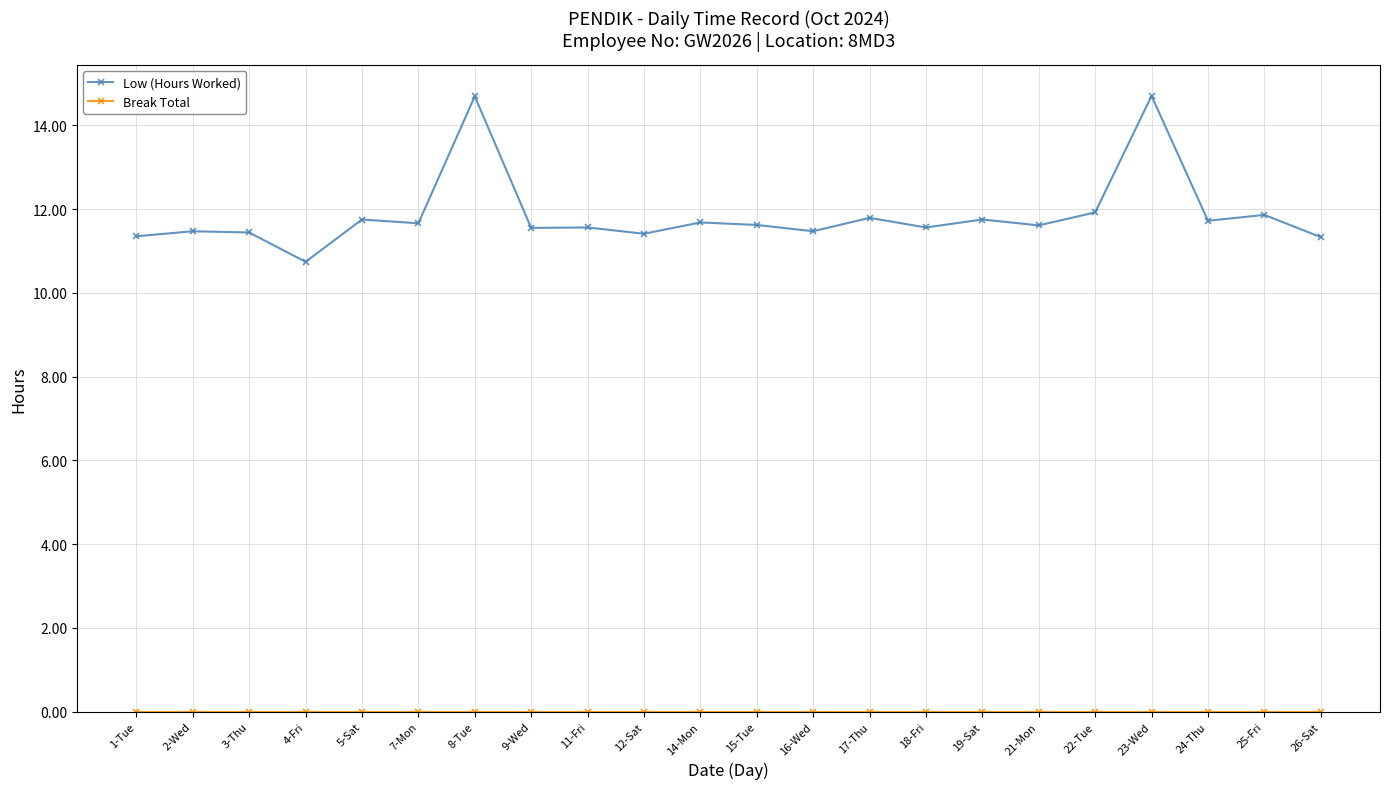

Which series has the largest range (max minus min)?

Low (Hours Worked)